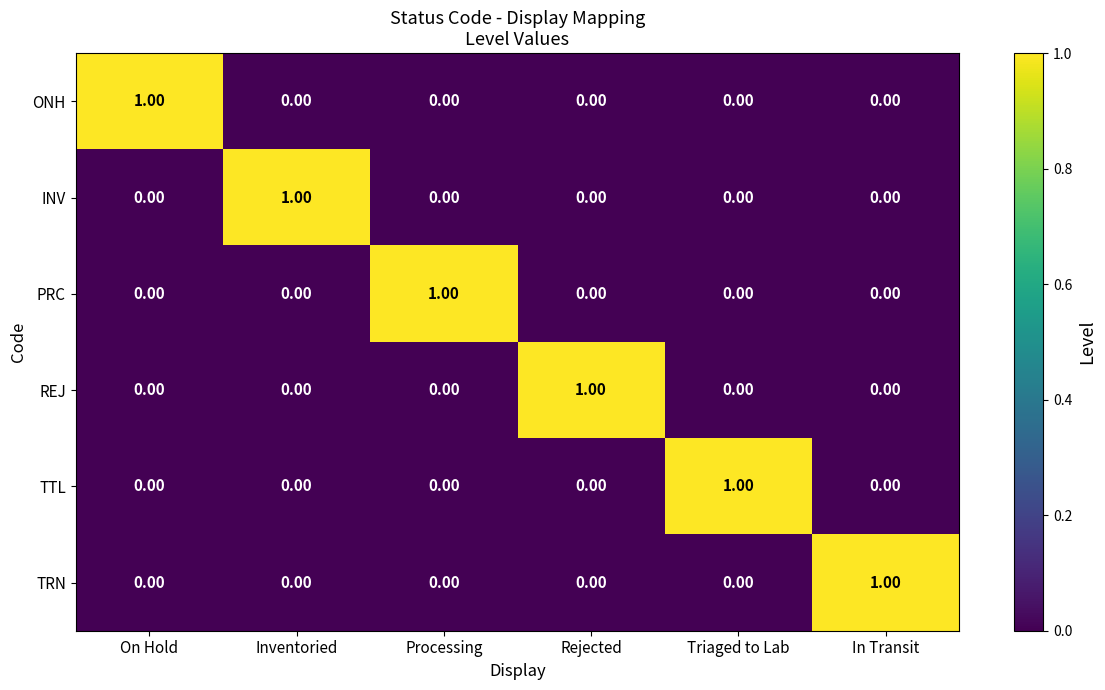

At how many categories does at least one series exceed 0?

6